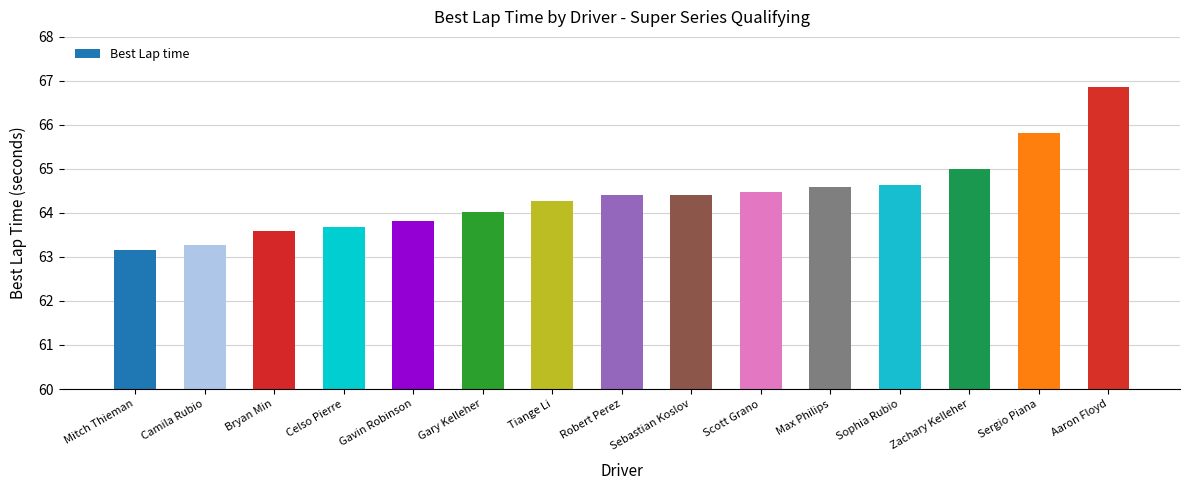

Is it true that the value at Celso Pierre is 97.0?

False